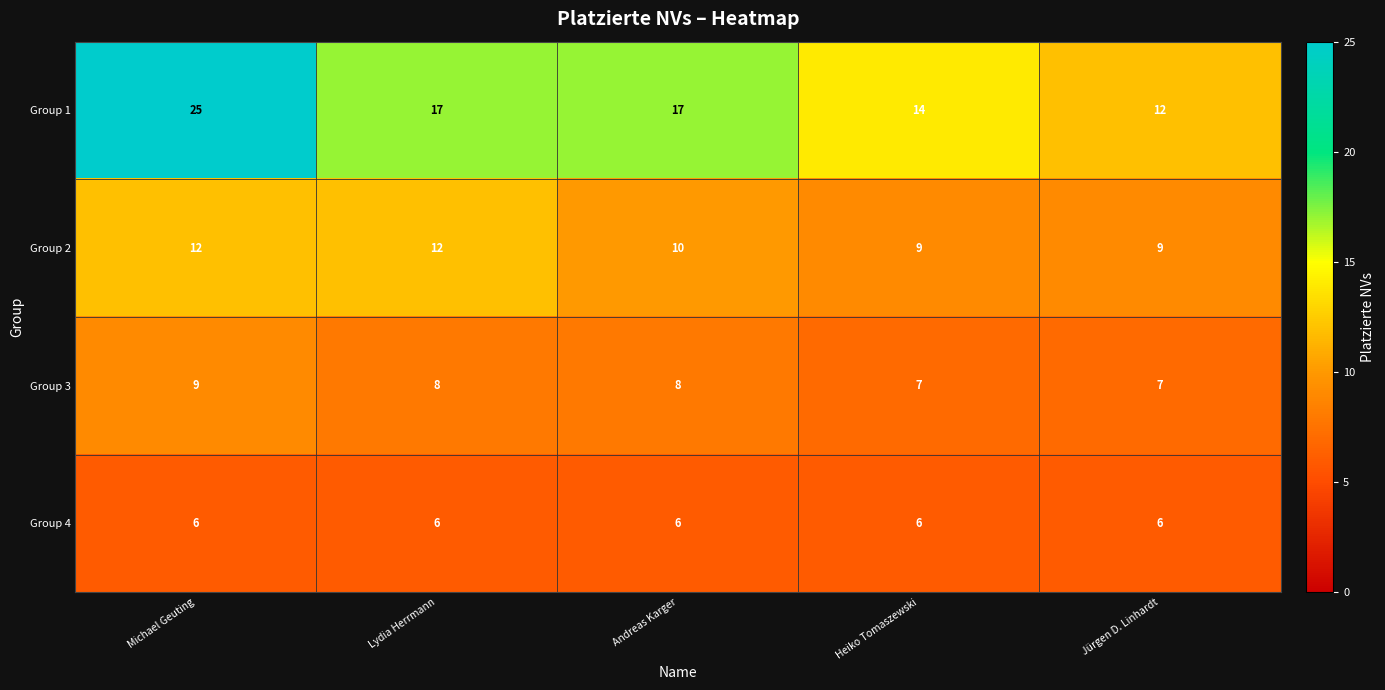

Is it true that Group 2 equals 9 at Heiko Tomaszewski?

True